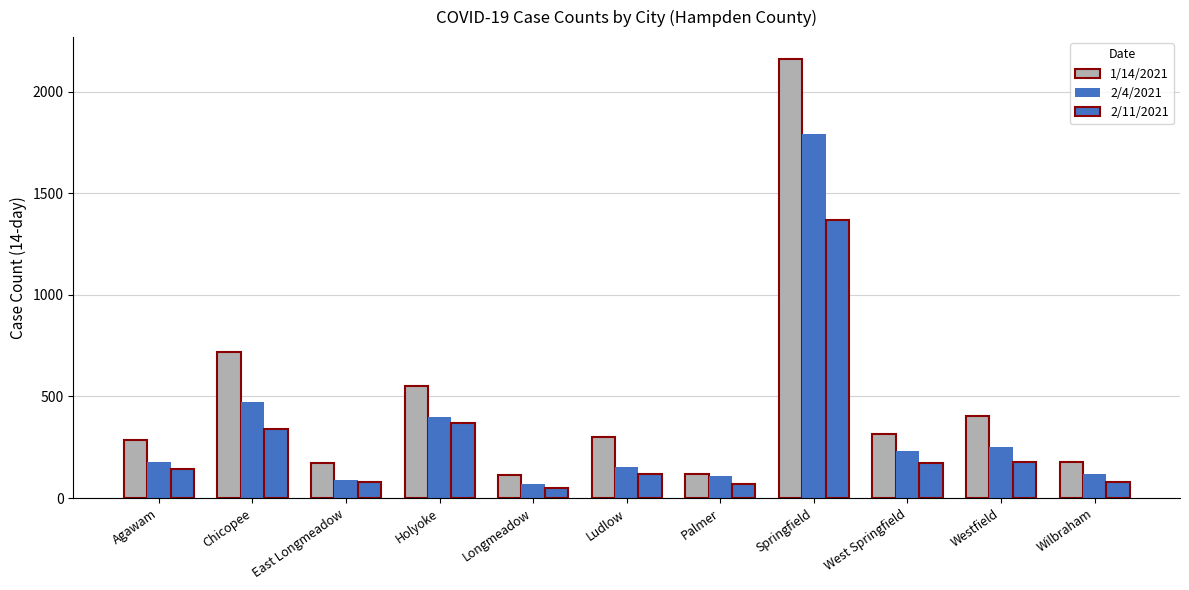

Rank the categories by 2/11/2021 value from lowest to highest.

Longmeadow, Palmer, East Longmeadow, Wilbraham, Ludlow, Agawam, West Springfield, Westfield, Chicopee, Holyoke, Springfield